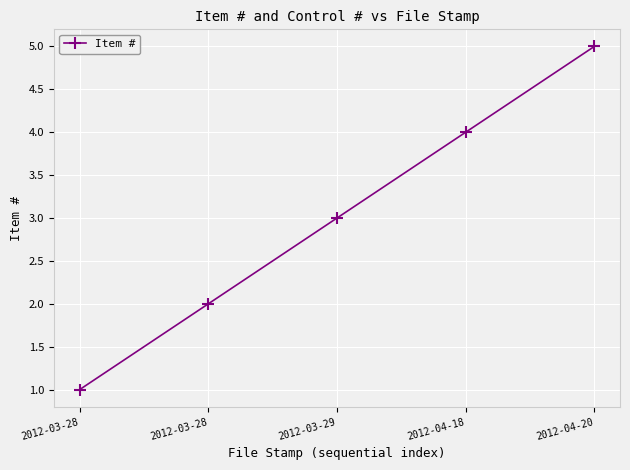

At which label does the data first exceed 3?

2012-04-18